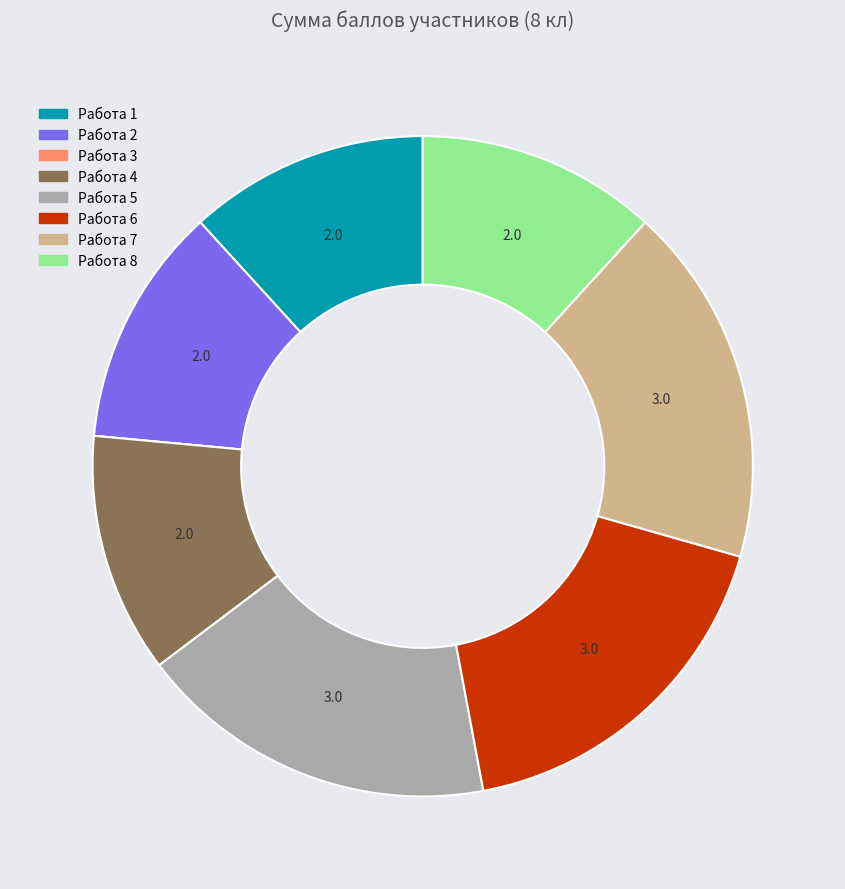

What is the ratio of the value at Работа 2 to the value at Работа 1?

1.0